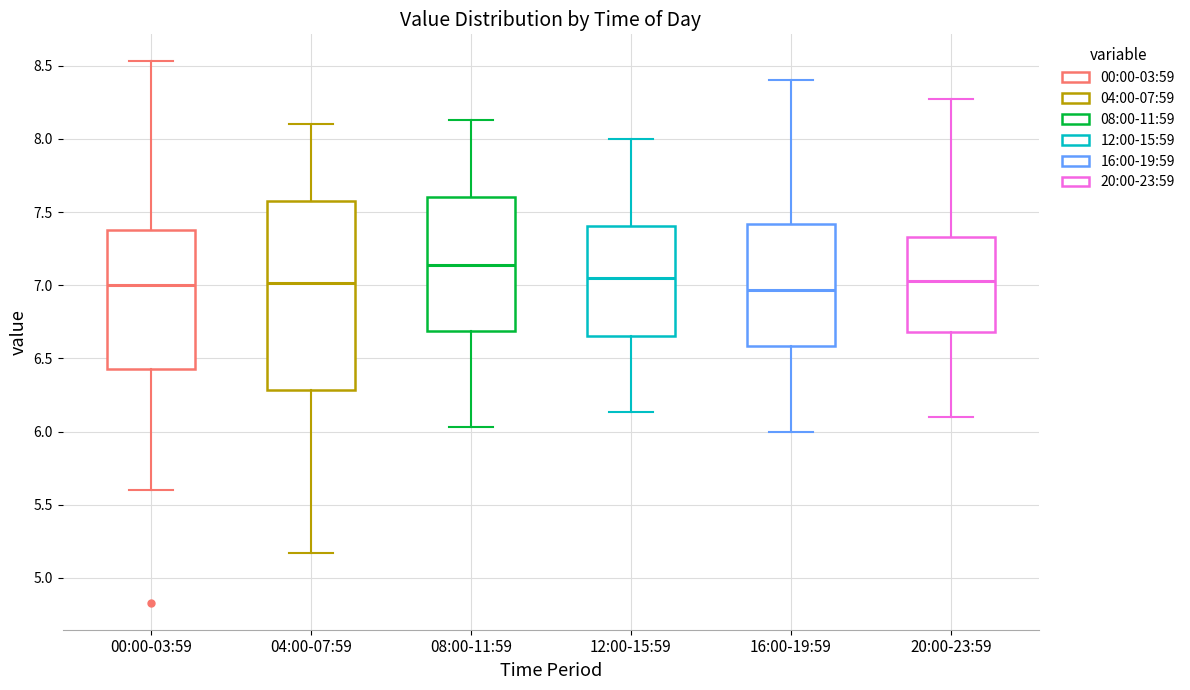

Comparing the boxes themselves (not the whiskers), which one is the tallest?

04:00-07:59